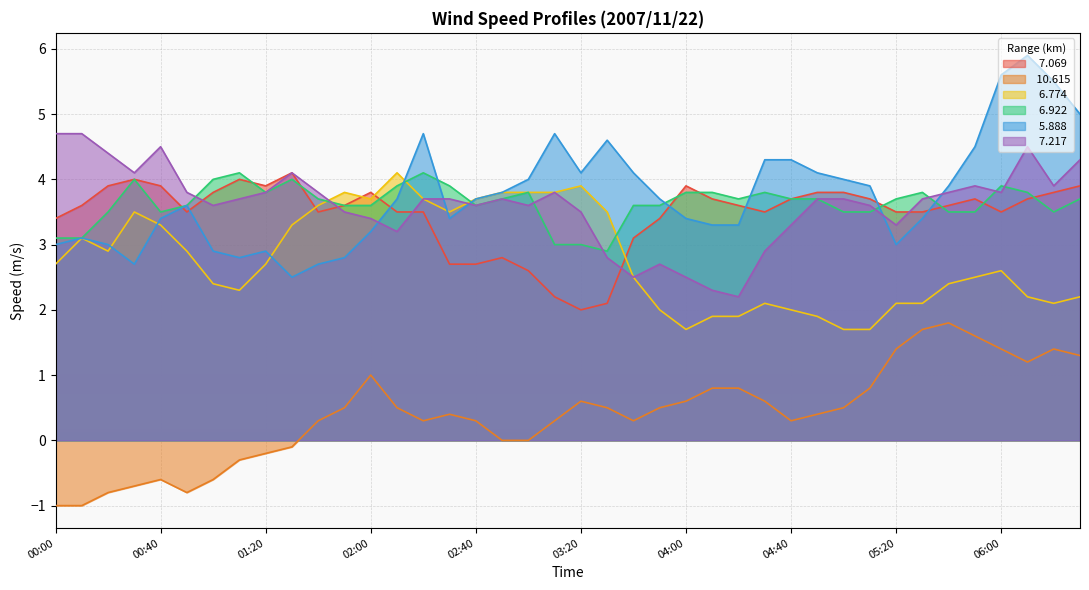

How many lines are shown in the chart?

6